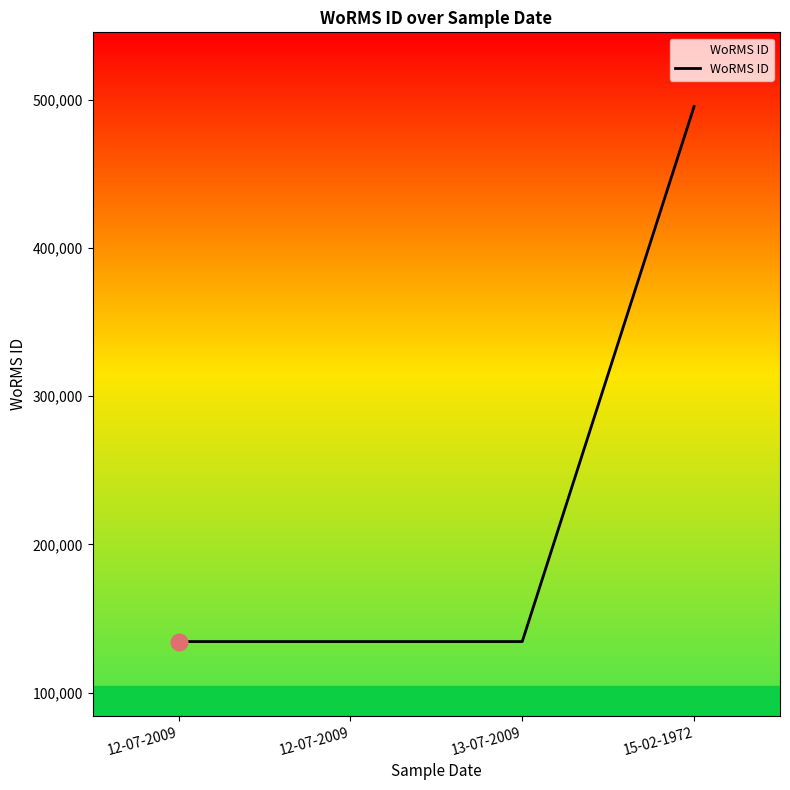

Between 13-07-2009 and 12-07-2009, which is larger?

13-07-2009